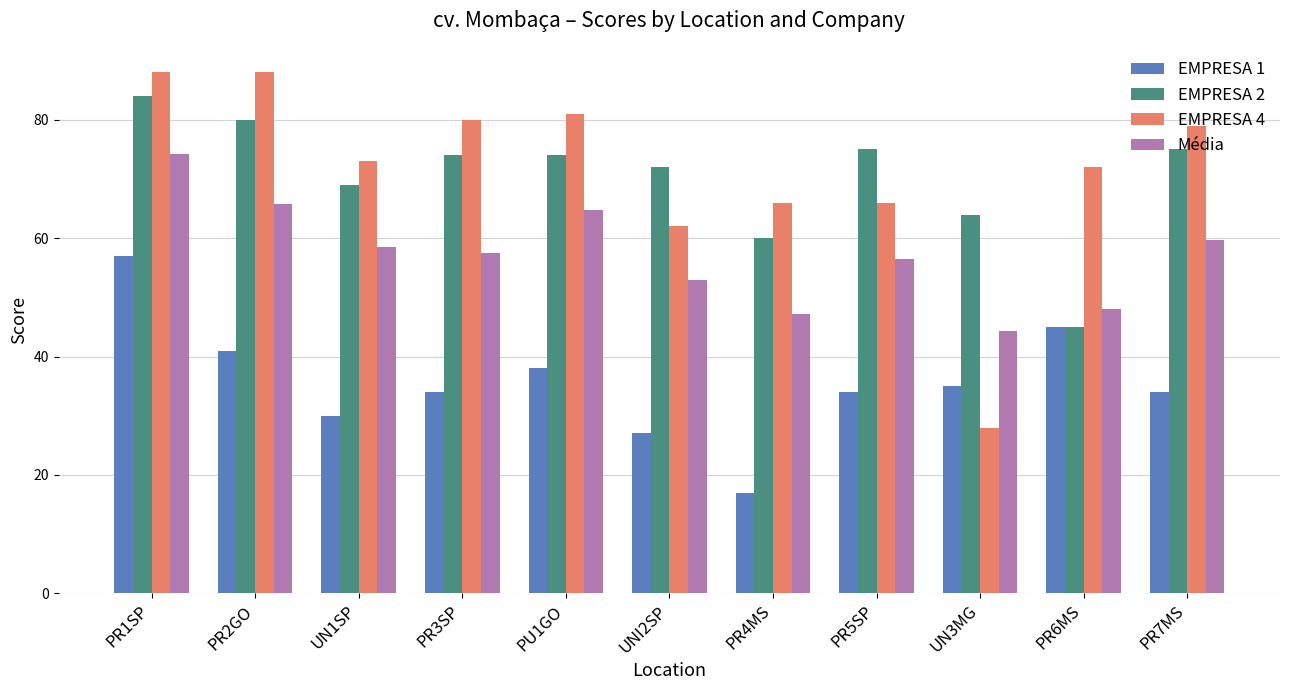

What are all the series names shown in the legend?

EMPRESA 1, EMPRESA 2, EMPRESA 4, Média